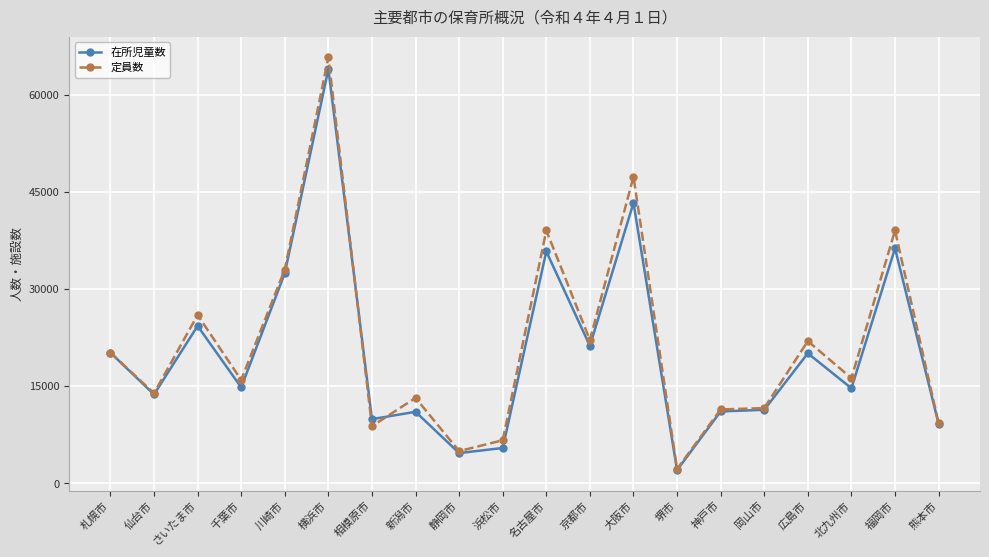

What is the minimum value shown in the chart?

2065